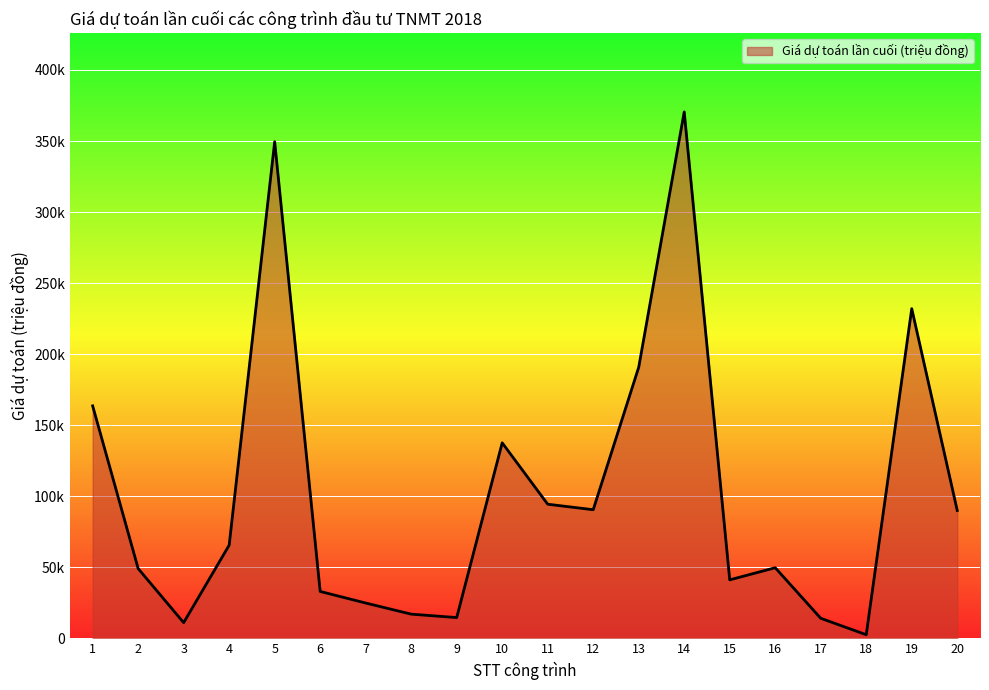

Which label corresponds to the smallest value in the chart?

18